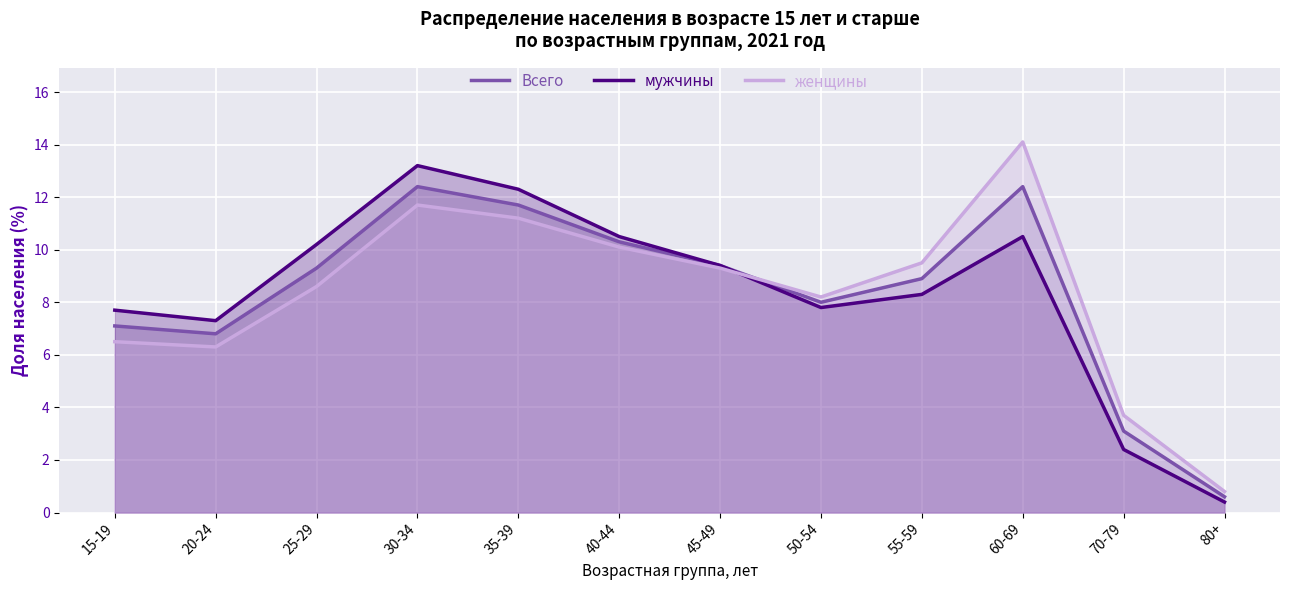

List the labels in order of женщины value, smallest first.

80+, 70-79, 20-24, 15-19, 50-54, 25-29, 45-49, 55-59, 40-44, 35-39, 30-34, 60-69